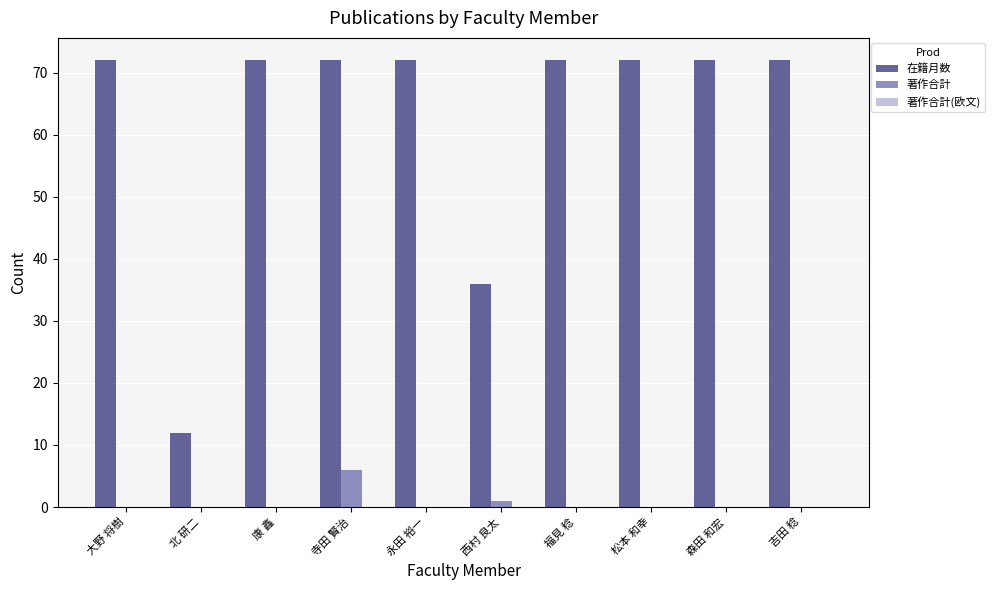

The 在籍月数 series shows 20 at 北 研二. True or false?

False